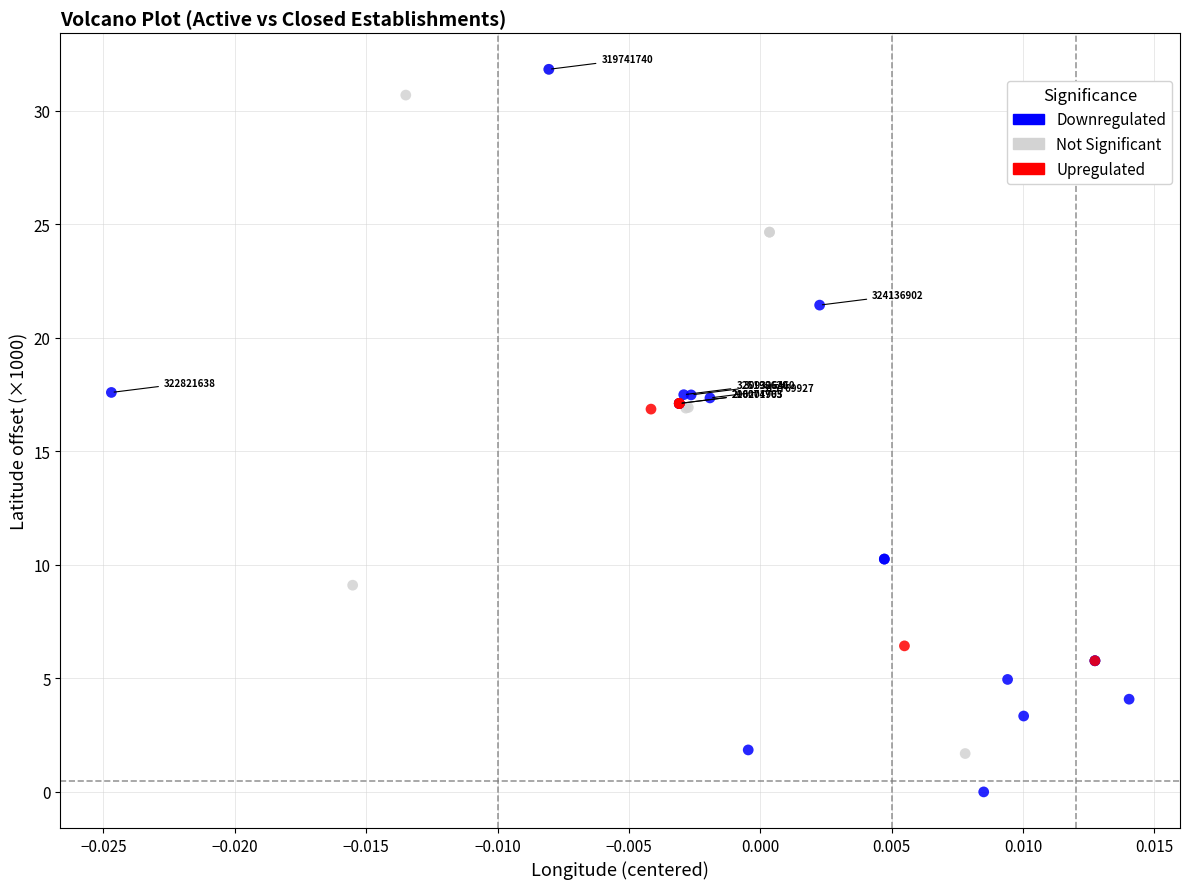

What are all the series names shown in the legend?

Downregulated, Not Significant, Upregulated